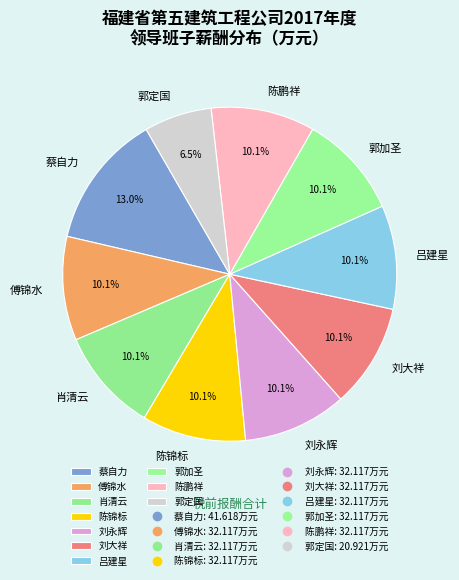

To the nearest percent, what is the difference between the largest and smallest slice percentages?

6%